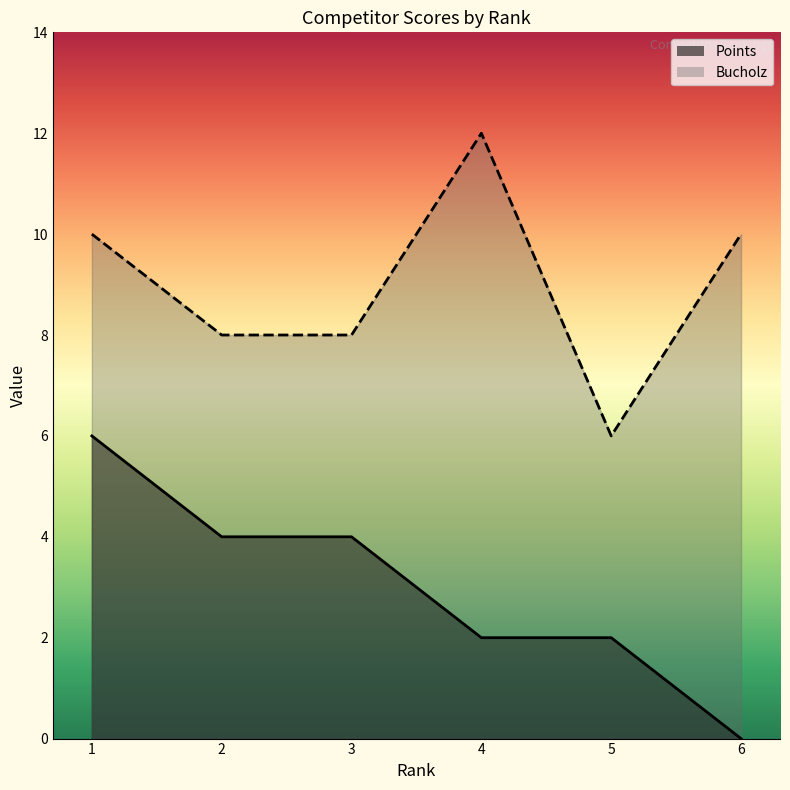

Where is Points nearest to the value 3?

2